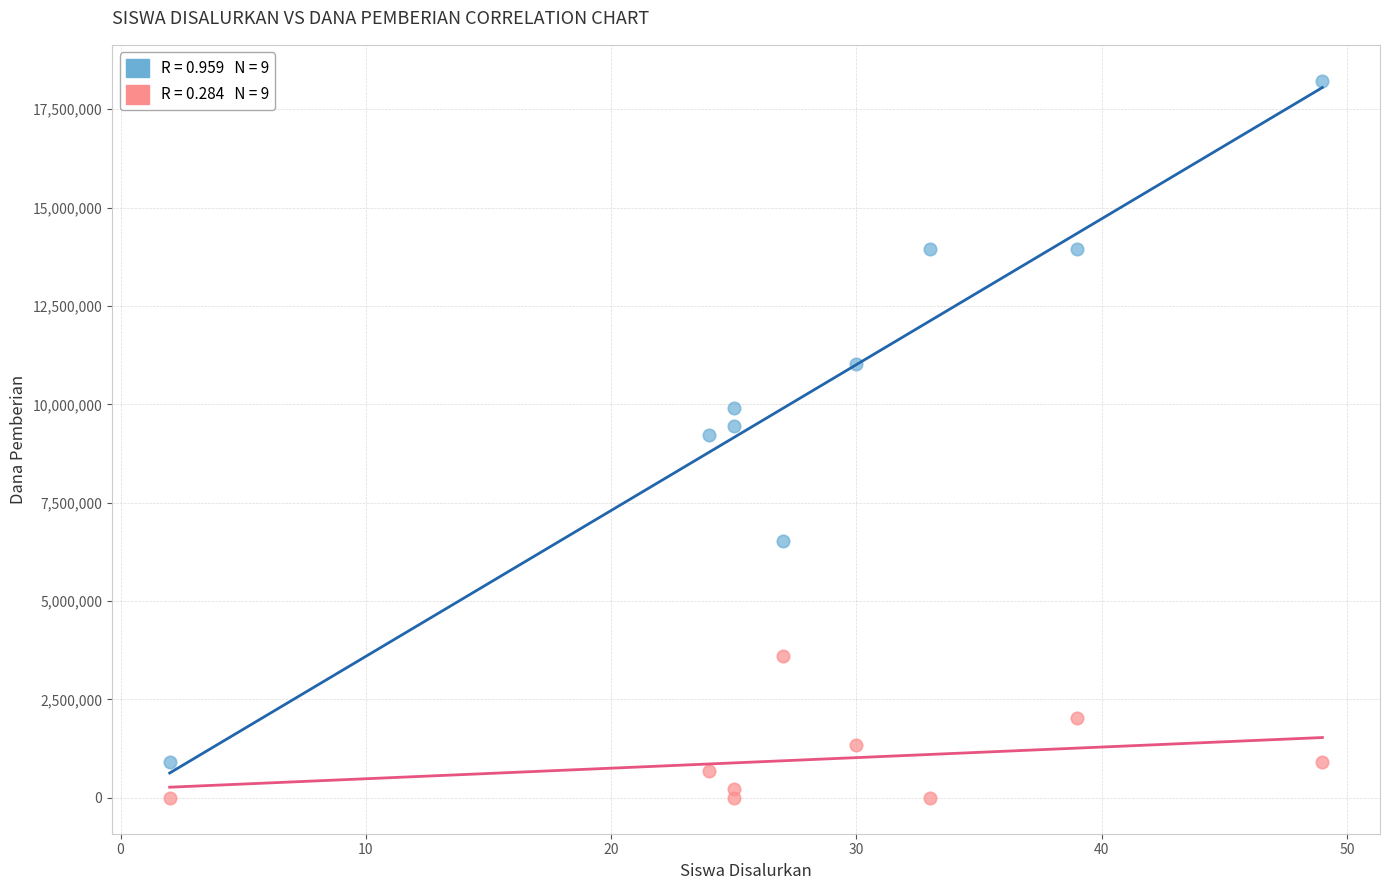

Across all data points, what is the range of Y values (max minus min)?

18225000